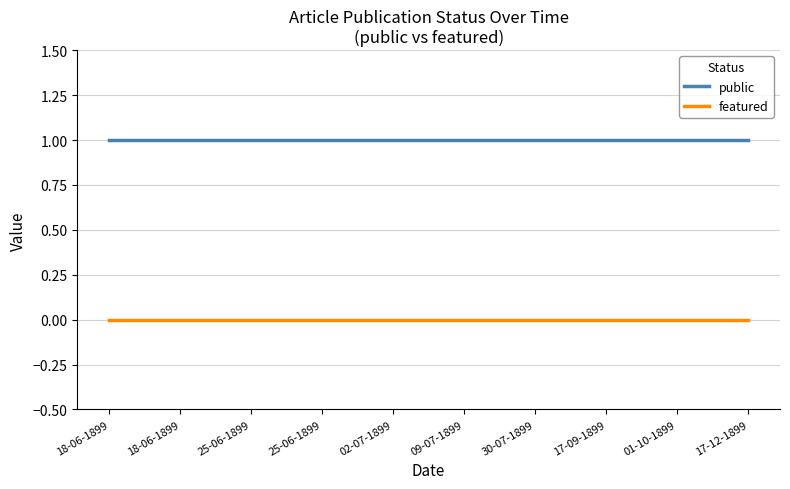

What is the label of the 3rd point from the right?

17-09-1899